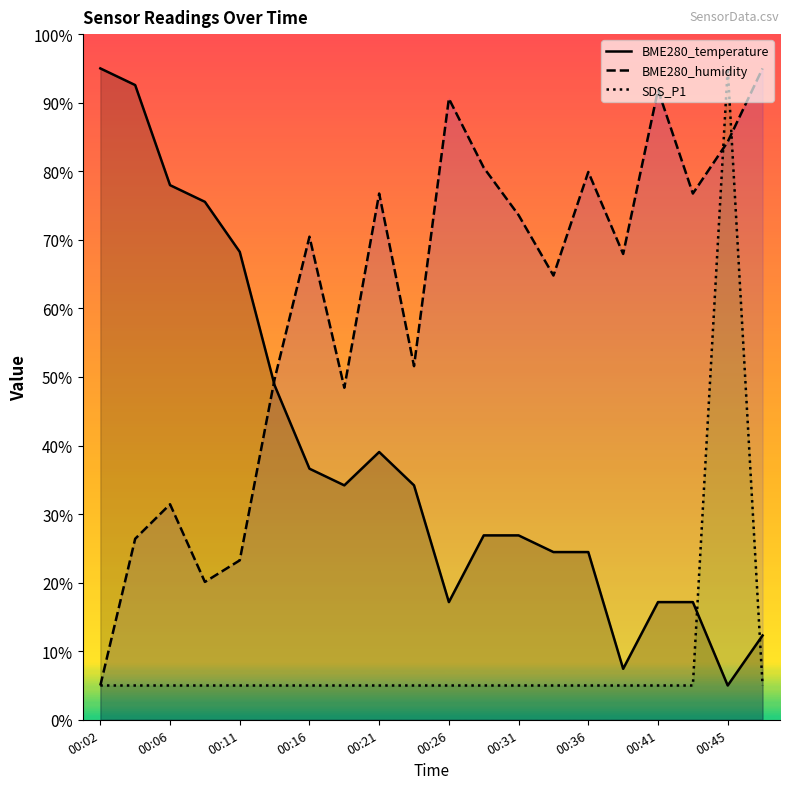

The SDS_P1 series shows 2.2 at 19. True or false?

False